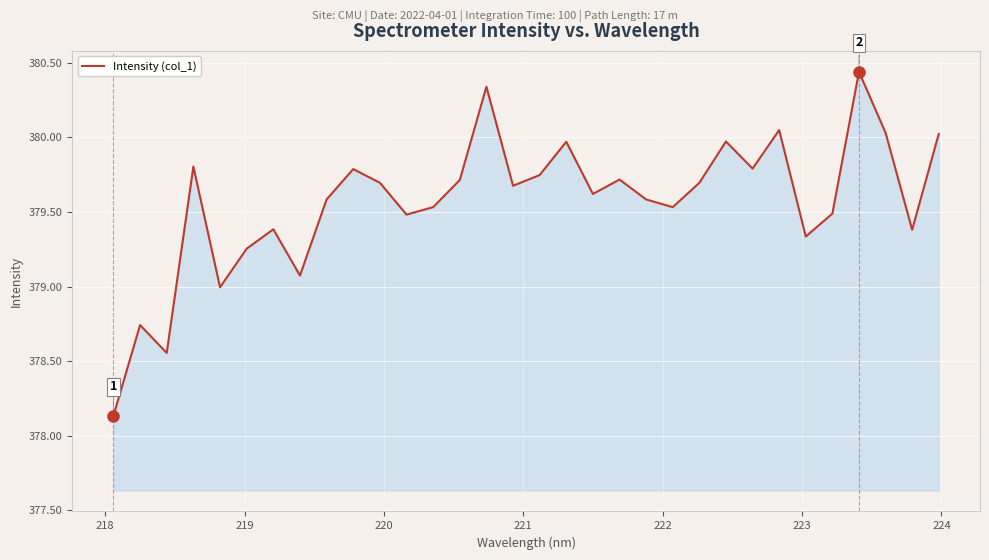

What is the difference between the maximum and minimum values?

2.3